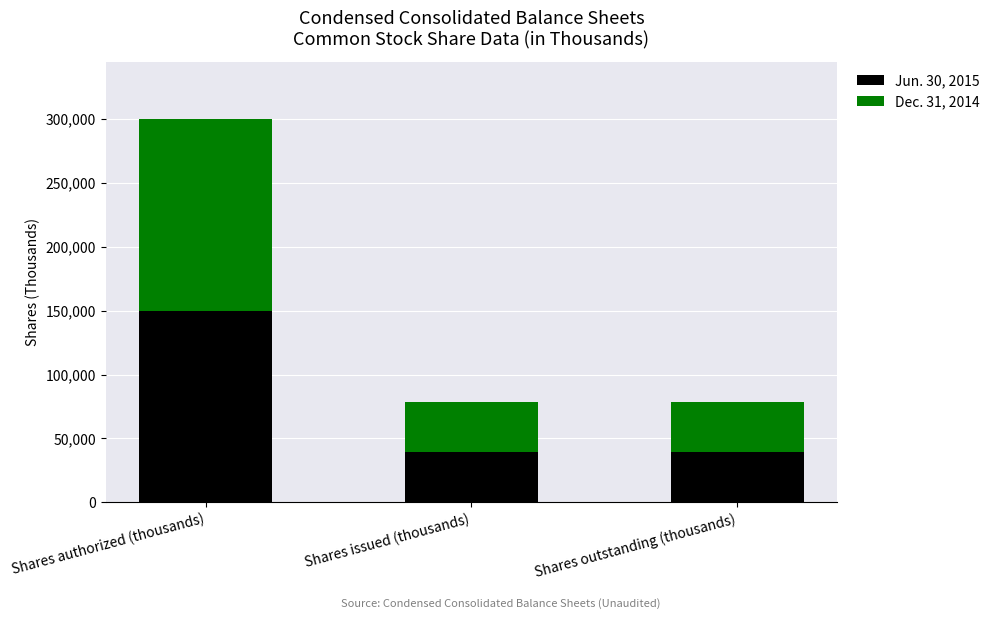

Reading right to left, list the values for the Jun. 30, 2015 series.

Shares outstanding (thousands)=39617	Shares issued (thousands)=39617	Shares authorized (thousands)=150000